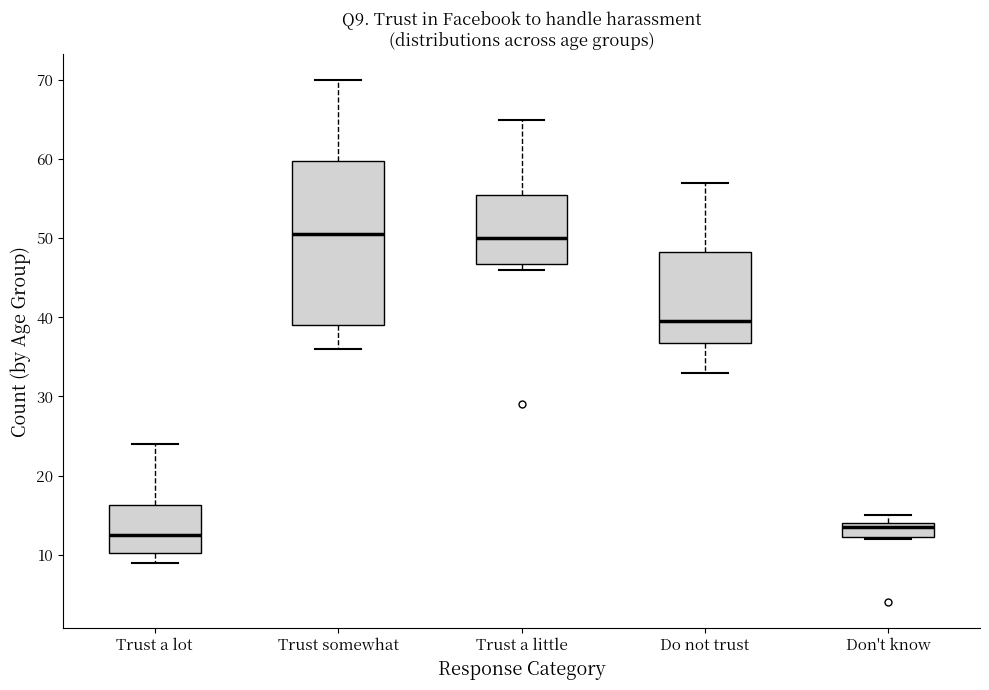

Which box has the lowest median line?

Trust a lot